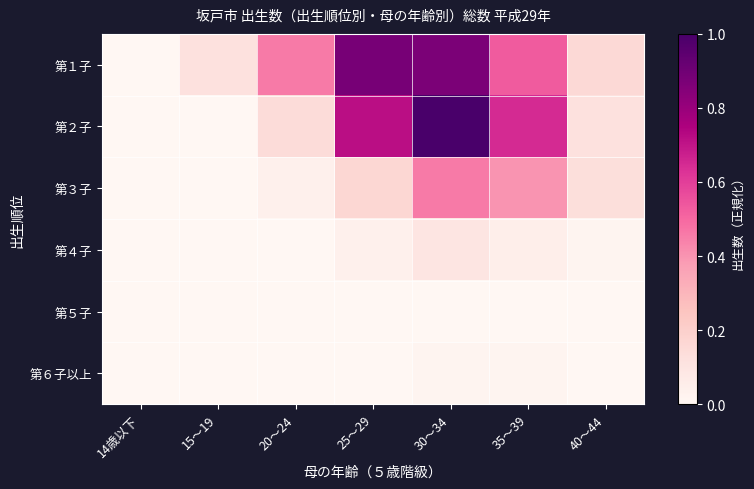

How many series are shown in this chart?

6